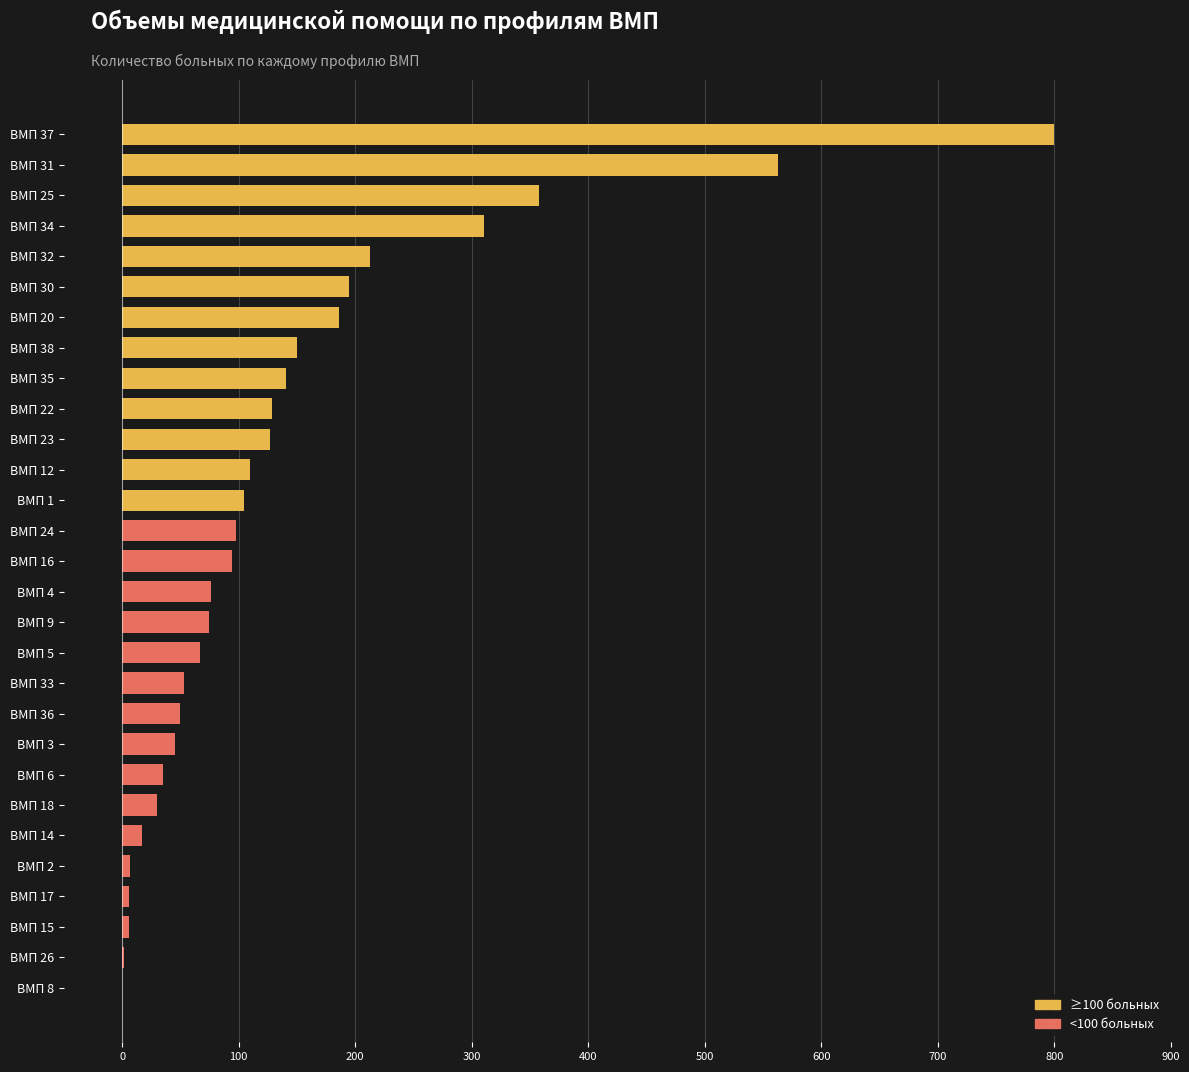

What is the change in value from ВМП 36 to ВМП 32?

+163